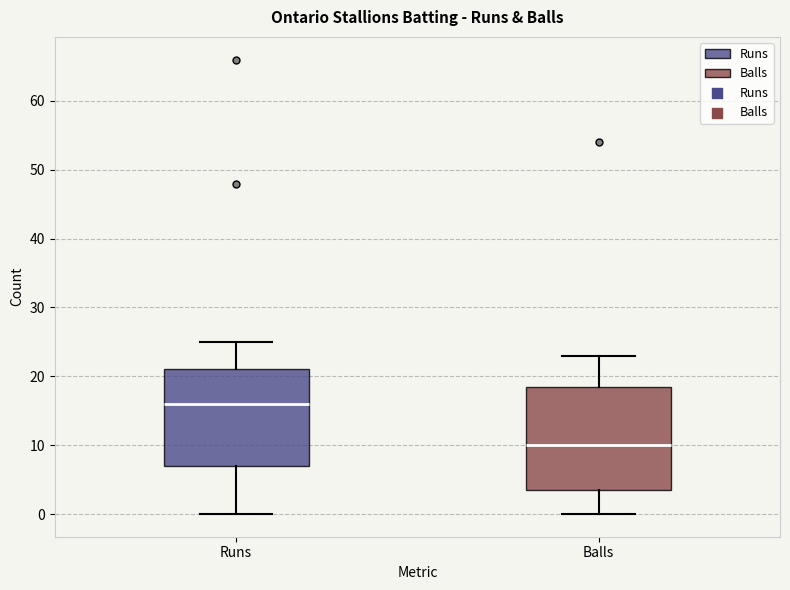

Which box has the lowest median line?

Balls